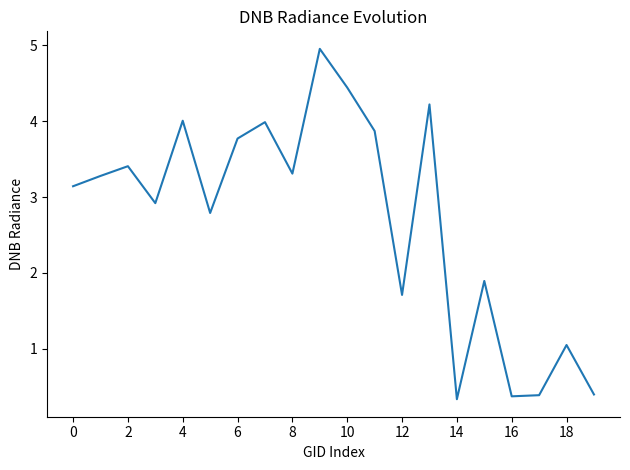

What is the difference between the maximum and minimum values?

4.6